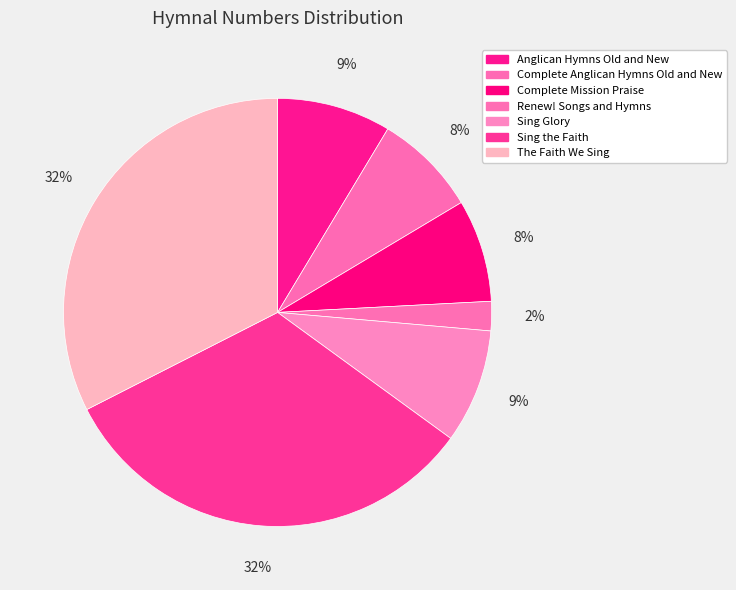

How many segments does this pie chart have?

7